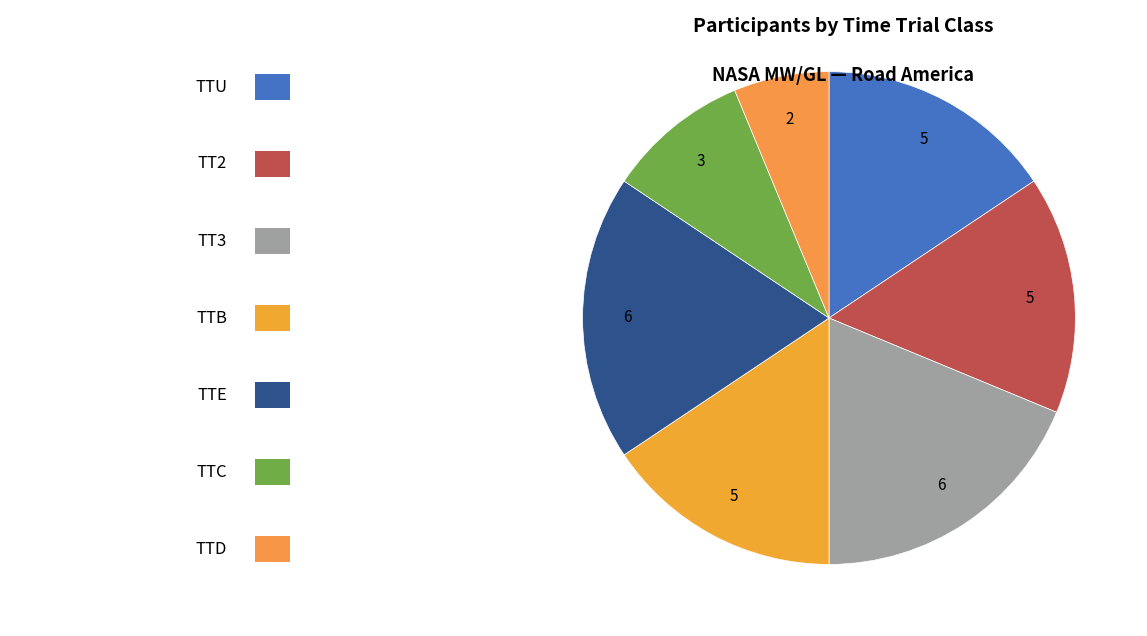

How many slices are in this pie chart?

7